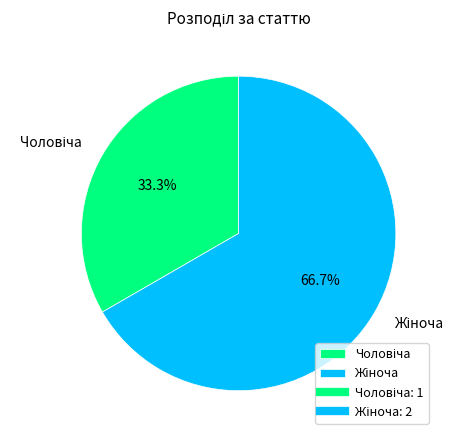

Does any single category account for the majority?

Yes